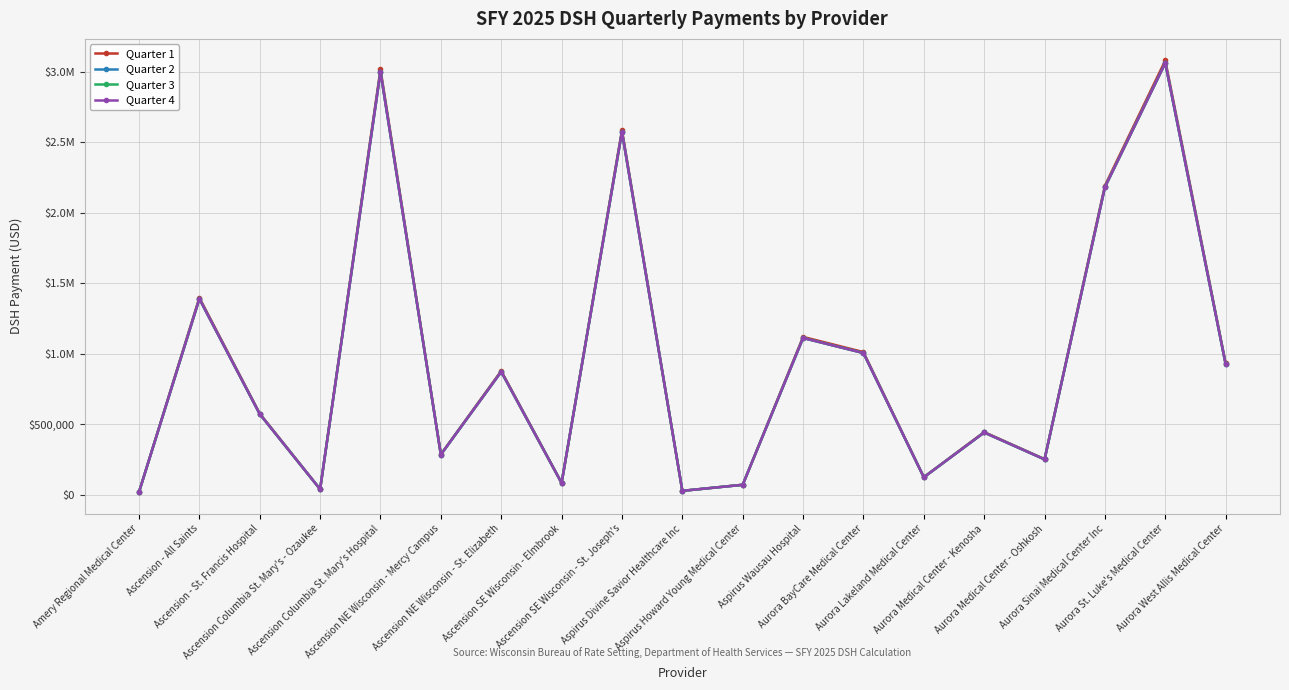

Where does the Quarter 4 series first go above 573417?

Ascension - All Saints